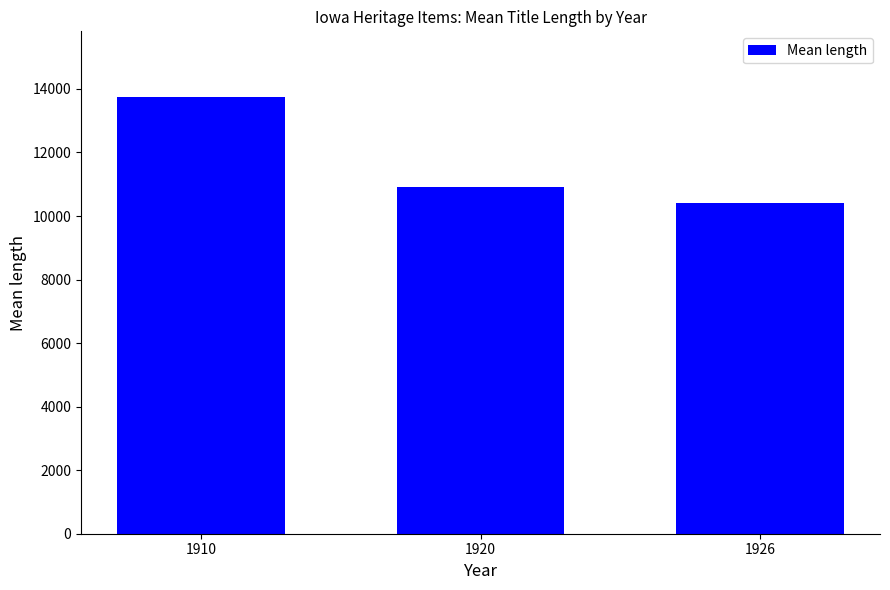

Rank the categories by value from lowest to highest.

1926, 1920, 1910